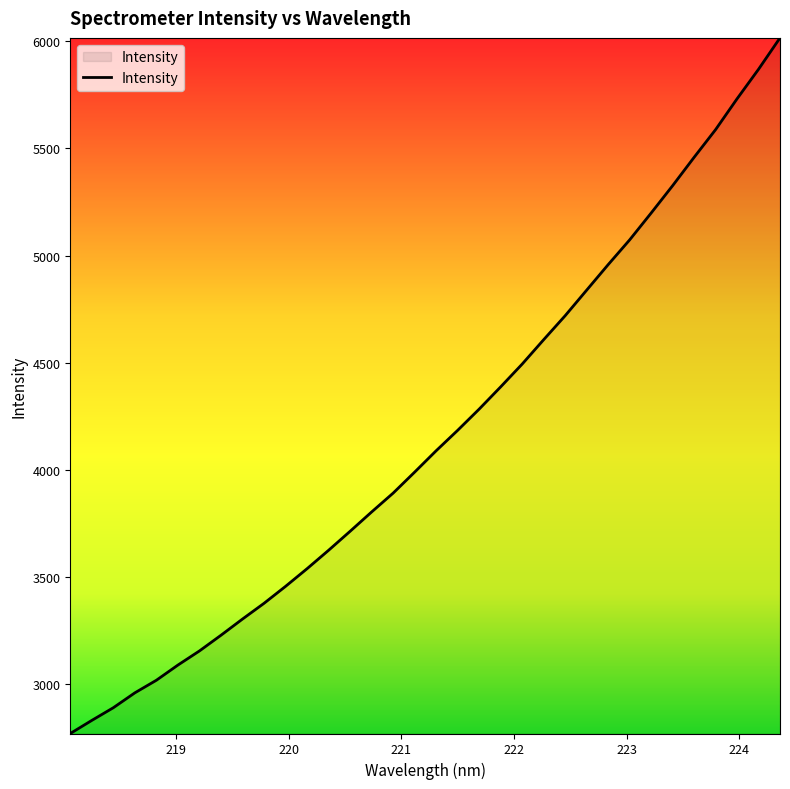

What is the difference between the maximum and minimum values?

3243.8